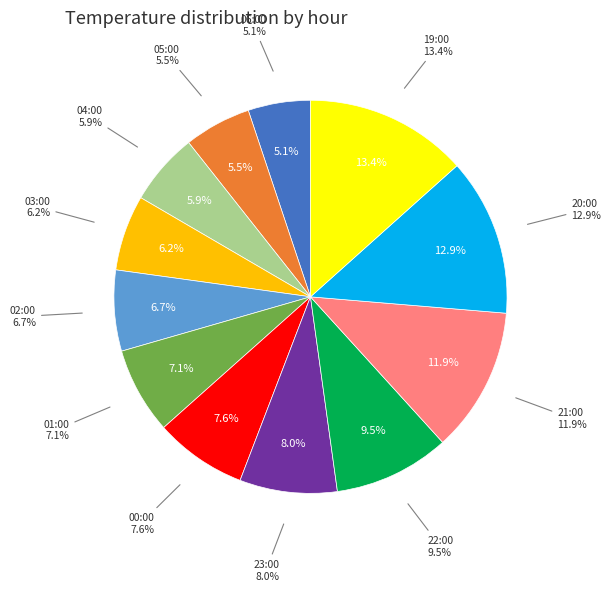

To the nearest percent, what portion does 22:00 represent?

10%